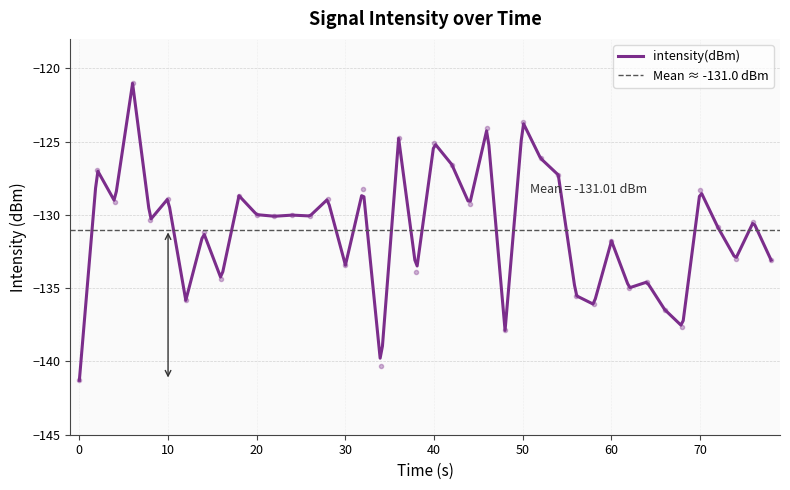

What is the minimum value for intensity(dBm)?

-141.3